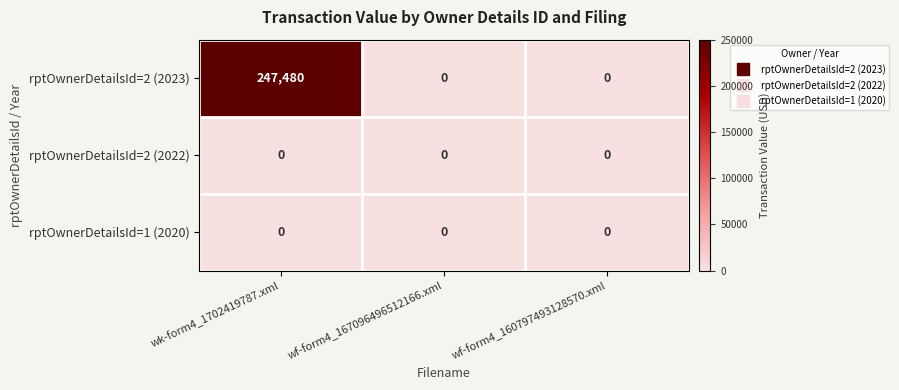

How many categories are shown in the chart?

3